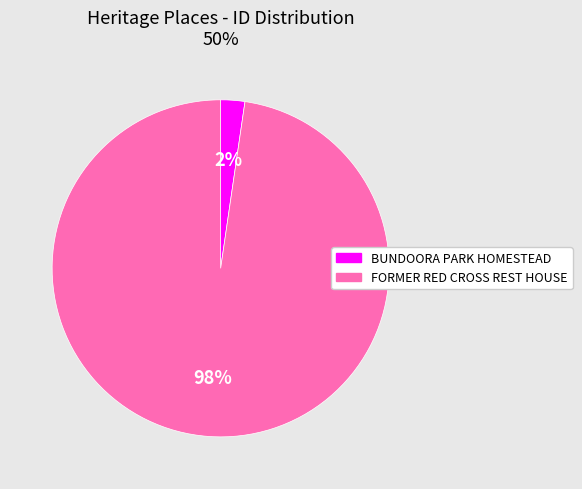

Is it true that BUNDOORA PARK HOMESTEAD is 11% of the pie?

False